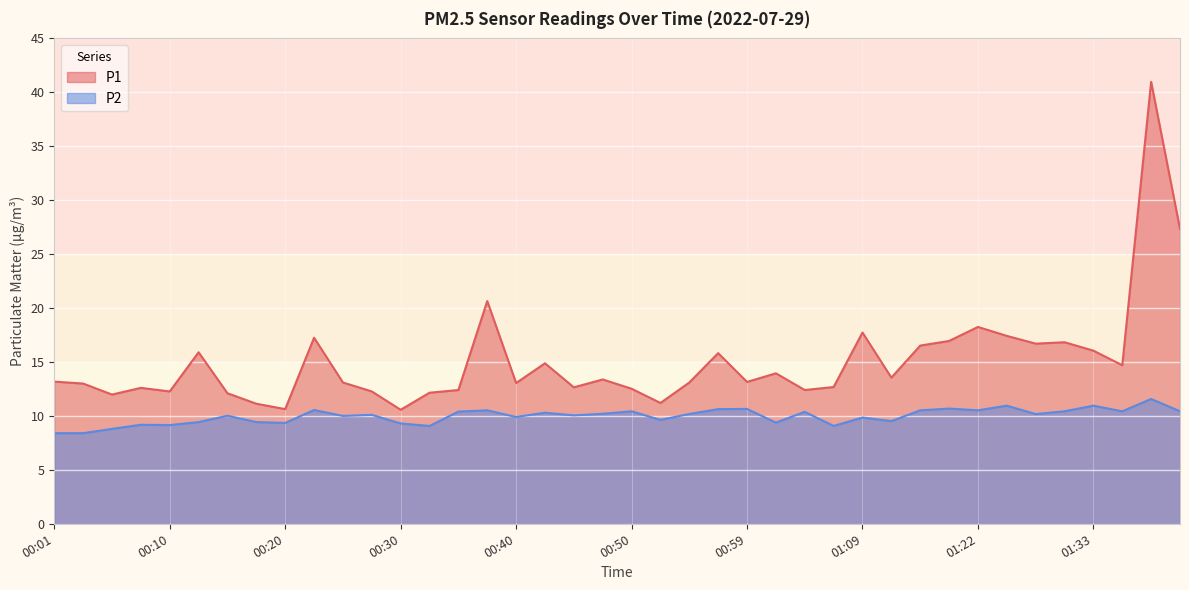

Where is P1 nearest to the value 25?

01:40